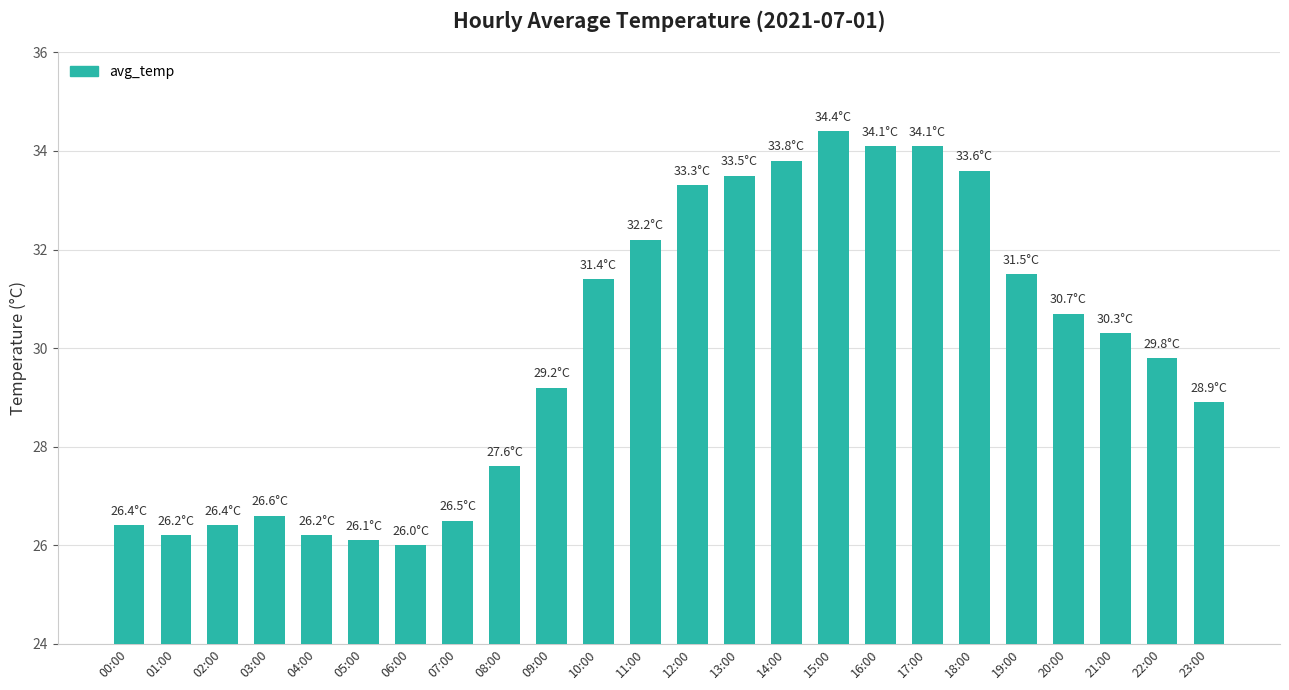

How many data points does each series have?

24